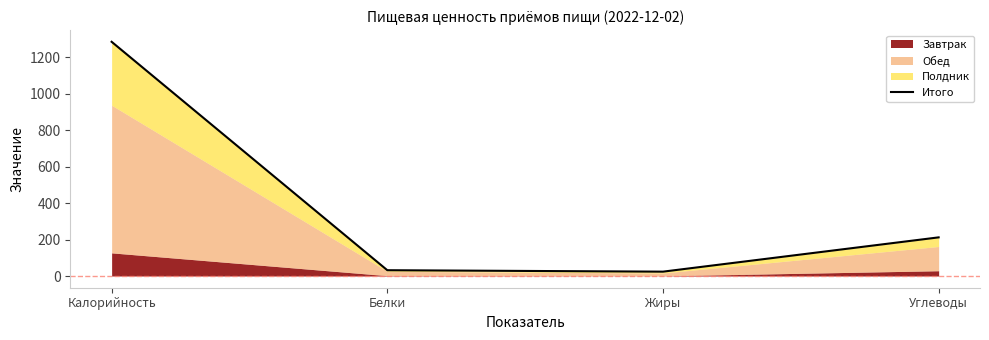

Count the number of categories in the chart.

4